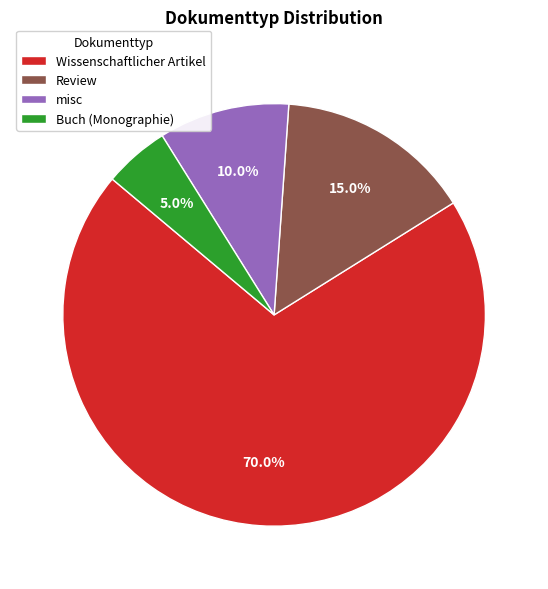

What percentage is NOT represented by Review?

85.0%